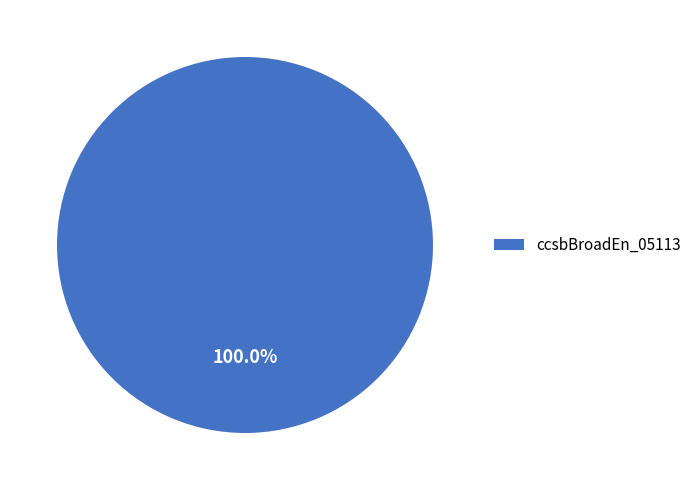

Count the number of slices in the pie.

1